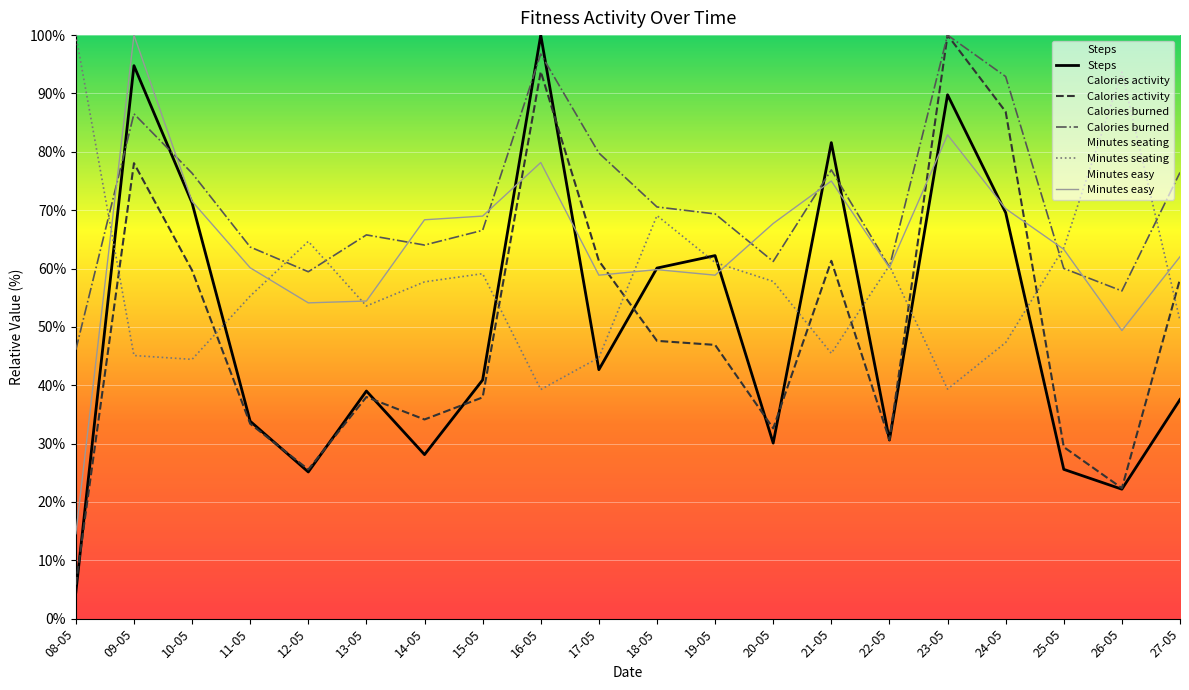

List the series in order of their peak value, highest first.

Steps, Calories activity, Calories burned, Minutes seating, Minutes easy